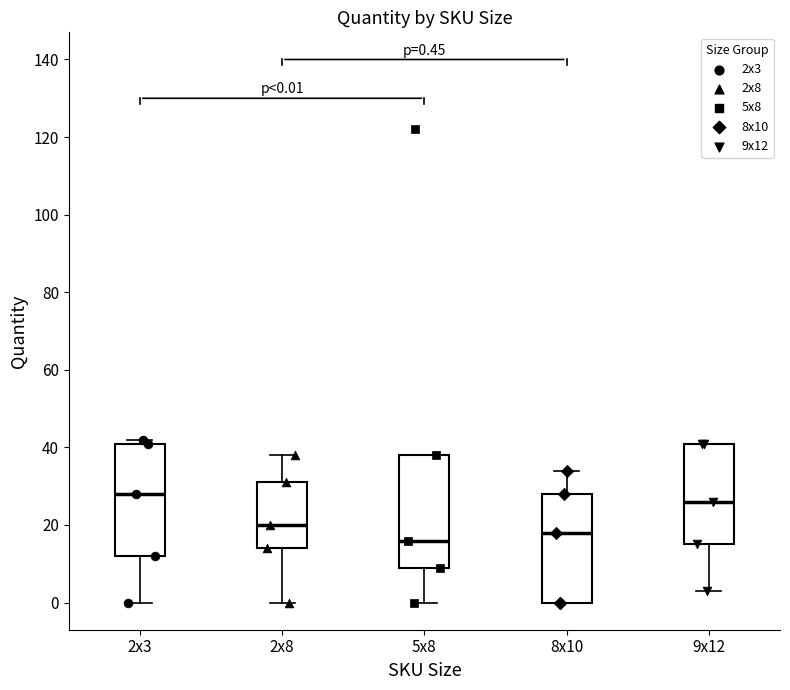

Which box has the lowest median line?

5x8